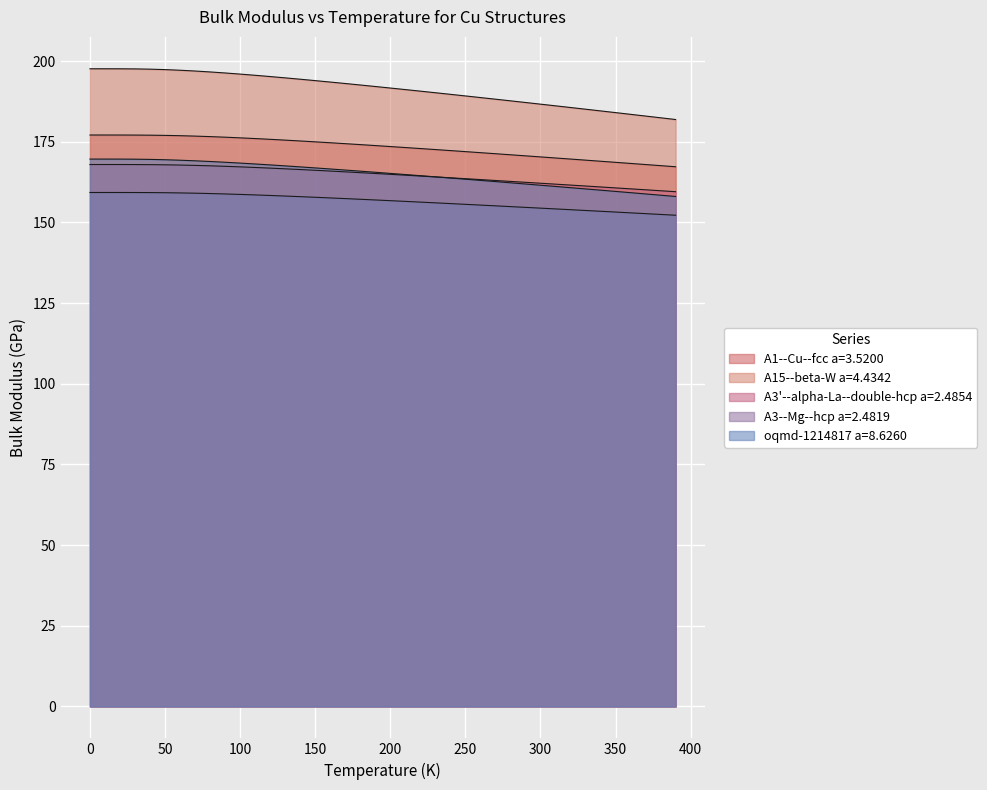

True or false: A15--beta-W a=4.4342 and A3--Mg--hcp a=2.4819 intersect in this chart.

False